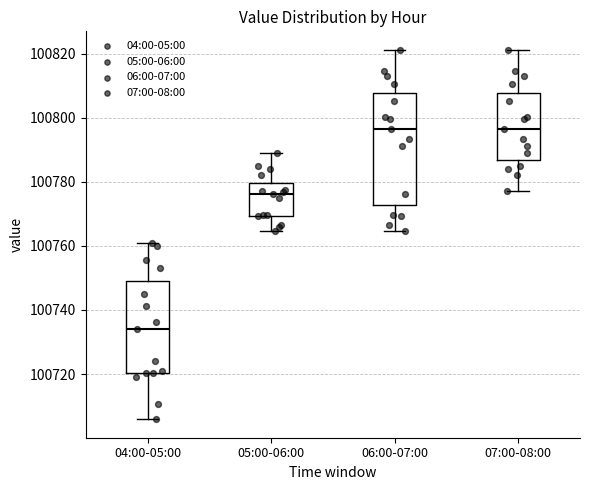

Where does the upper whisker of the box for 07:00-08:00 end on the y-axis? The values are not printed on the chart, so give them approximately, as read against the axis.

100822